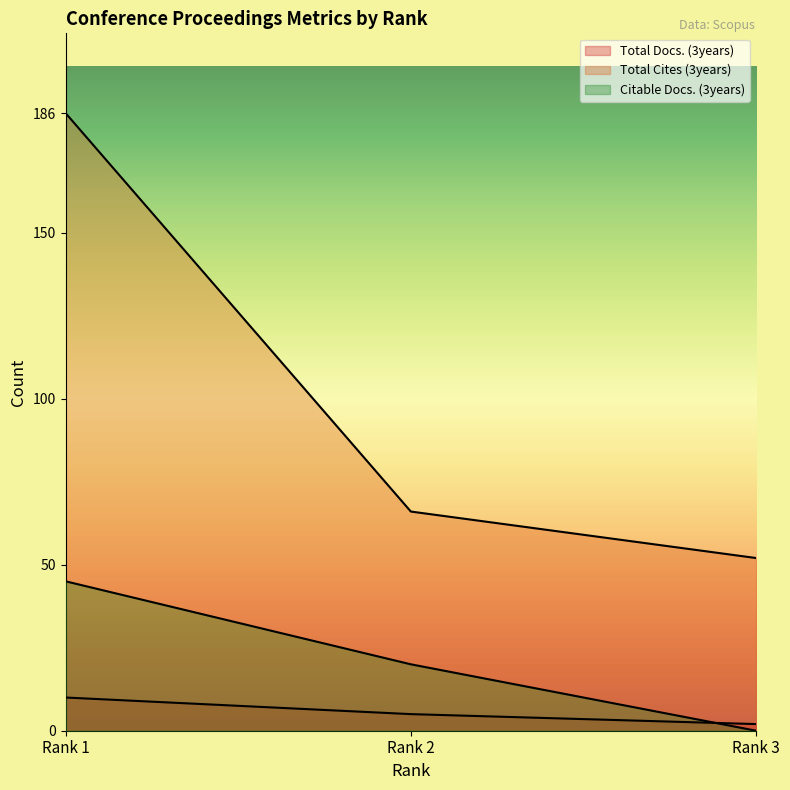

What is the difference between the second highest and minimum values in the Total Cites (3years) series?

14